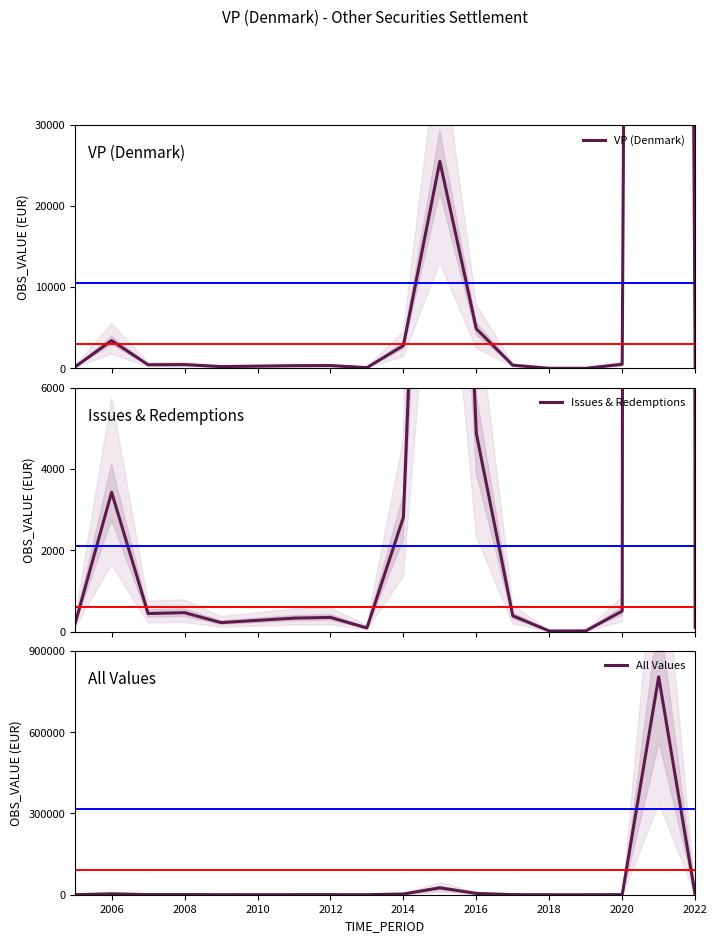

Which category has the lowest value in the All Values series?

2018